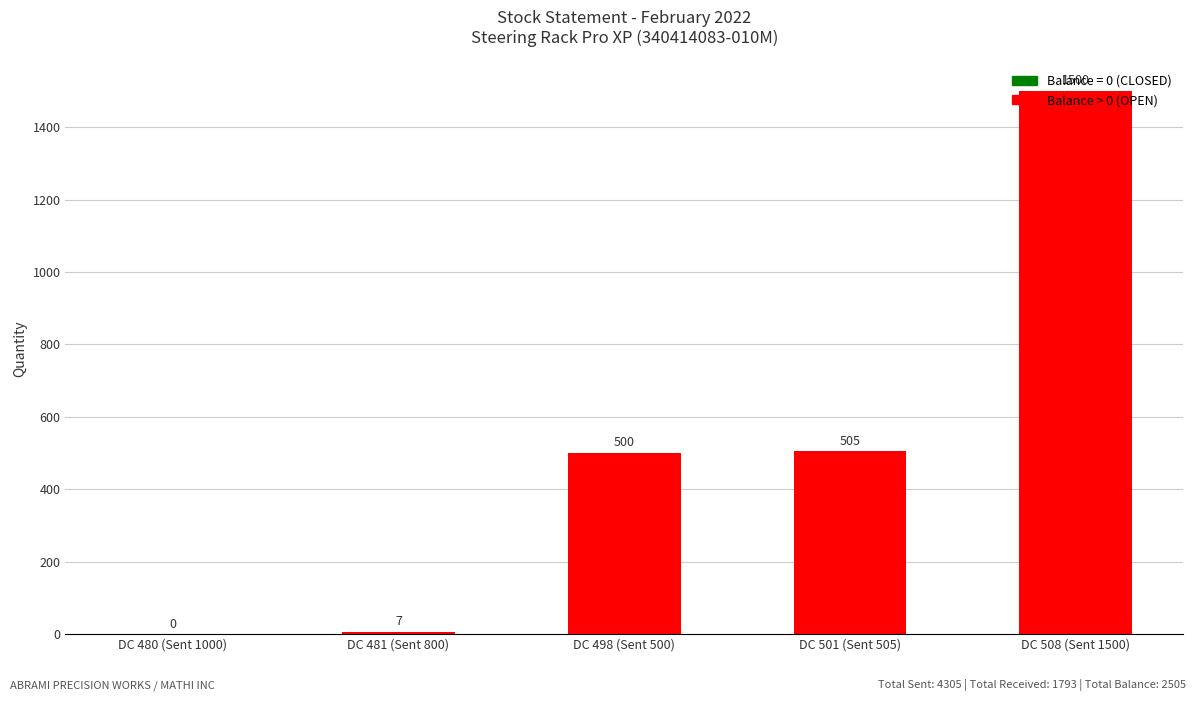

The value at DC 508 (Sent 1500) is 376. True or false?

False